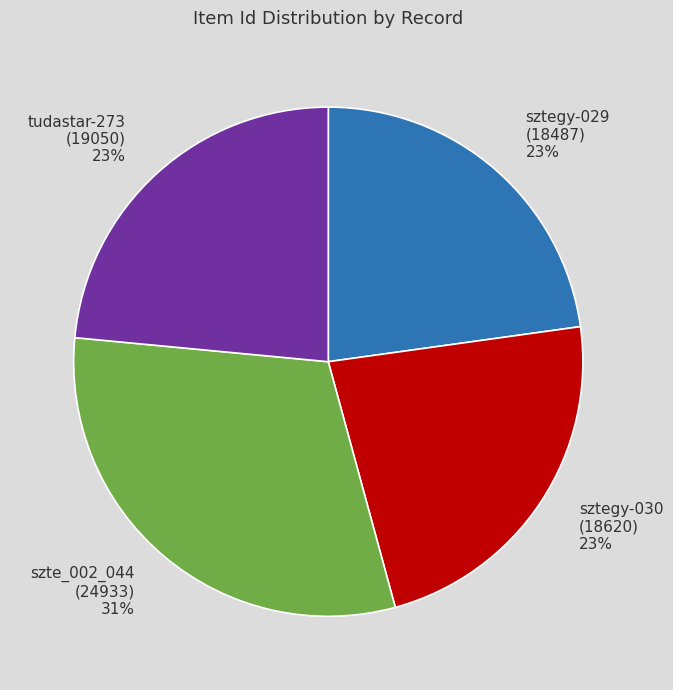

Rank the categories by value from lowest to highest.

sztegy-029
(18487), sztegy-030
(18620), tudastar-273
(19050), szte_002_044
(24933)